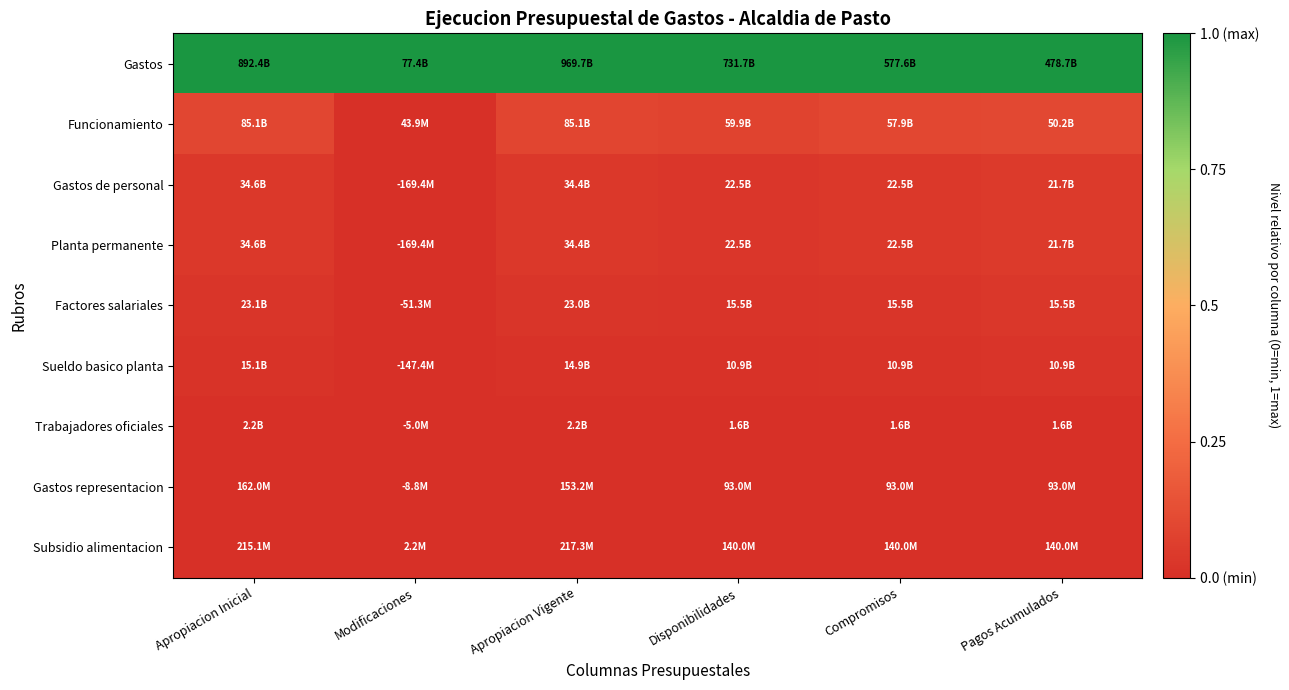

Reading left to right, what are all the values shown in this chart?

Gastos: Apropiacion Inicial=1.0	Modificaciones=1.0	Apropiacion Vigente=1.0	Disponibilidades=1.0	Compromisos=1.0	Pagos Acumulados=1.0
Funcionamiento: Apropiacion Inicial=0.1	Modificaciones=0.0	Apropiacion Vigente=0.1	Disponibilidades=0.1	Compromisos=0.1	Pagos Acumulados=0.1
Gastos de personal: Apropiacion Inicial=0.0	Modificaciones=0.0	Apropiacion Vigente=0.0	Disponibilidades=0.0	Compromisos=0.0	Pagos Acumulados=0.0
Planta permanente: Apropiacion Inicial=0.0	Modificaciones=0.0	Apropiacion Vigente=0.0	Disponibilidades=0.0	Compromisos=0.0	Pagos Acumulados=0.0
Factores salariales: Apropiacion Inicial=0.0	Modificaciones=0.0	Apropiacion Vigente=0.0	Disponibilidades=0.0	Compromisos=0.0	Pagos Acumulados=0.0
Sueldo basico planta: Apropiacion Inicial=0.0	Modificaciones=0.0	Apropiacion Vigente=0.0	Disponibilidades=0.0	Compromisos=0.0	Pagos Acumulados=0.0
Trabajadores oficiales: Apropiacion Inicial=0.0	Modificaciones=0.0	Apropiacion Vigente=0.0	Disponibilidades=0.0	Compromisos=0.0	Pagos Acumulados=0.0
Gastos representacion: Apropiacion Inicial=0.0	Modificaciones=0.0	Apropiacion Vigente=0.0	Disponibilidades=0.0	Compromisos=0.0	Pagos Acumulados=0.0
Subsidio alimentacion: Apropiacion Inicial=0.0	Modificaciones=0.0	Apropiacion Vigente=0.0	Disponibilidades=0.0	Compromisos=0.0	Pagos Acumulados=0.0